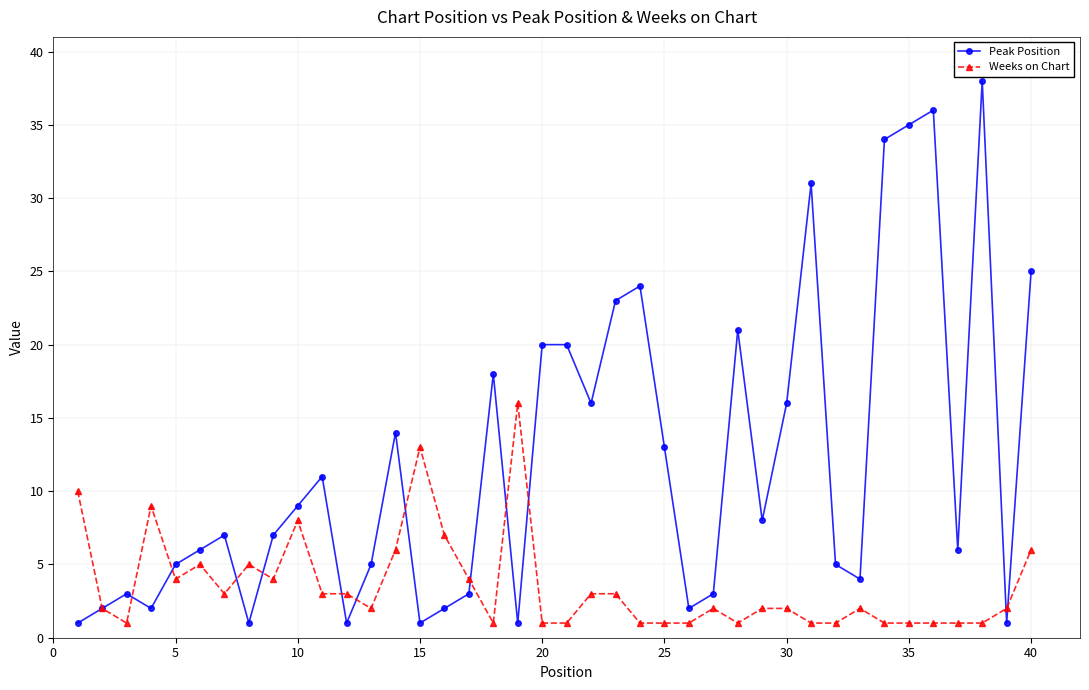

Which series has the largest total across all categories?

Peak Position